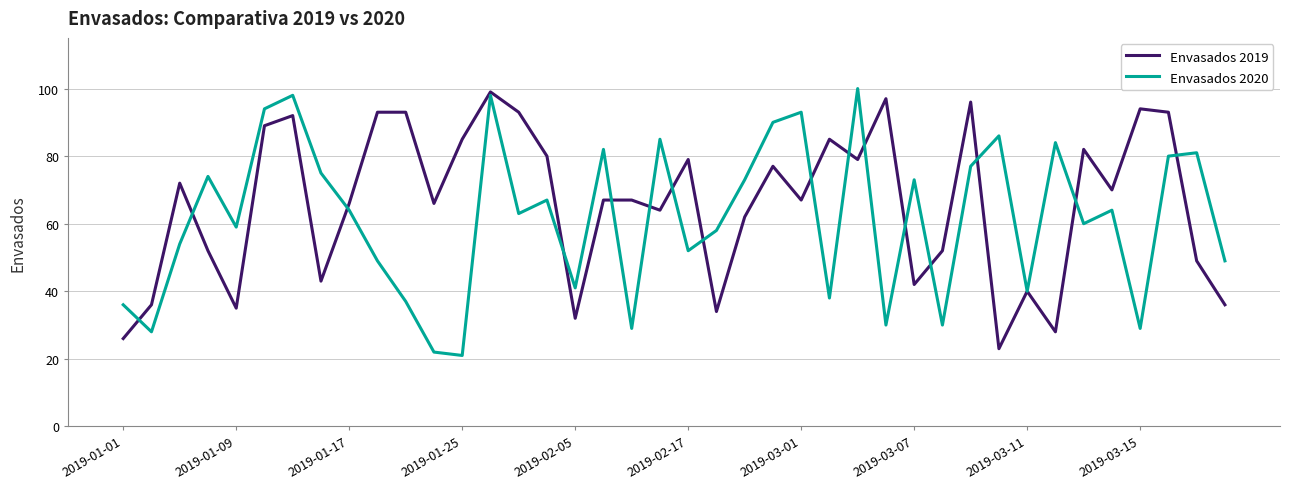

What are all the series names shown in the legend?

Envasados 2019, Envasados 2020